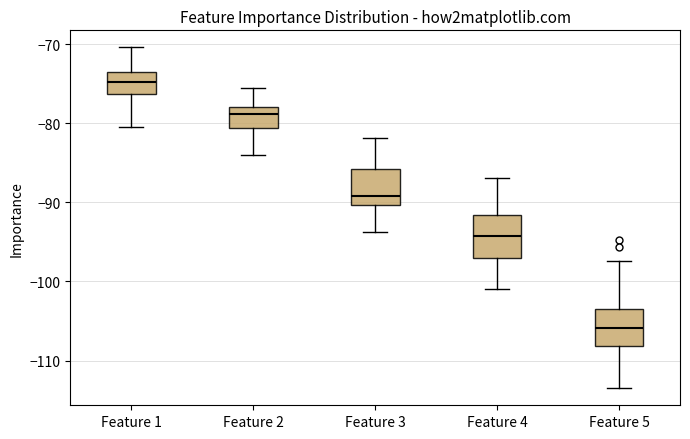

Reading left to right, transcribe this box plot: for each box, give where its median line is, the range the box spans, and where its two whiskers end, as read against the y-axis. The values are not printed on the chart, so give them approximately, as read against the axis.

Feature 1: median -75, box -76 to -73, whiskers -80 to -70
Feature 2: median -79, box -81 to -78, whiskers -84 to -75
Feature 3: median -89, box -90 to -86, whiskers -94 to -82
Feature 4: median -94, box -97 to -92, whiskers -101 to -87
Feature 5: median -106, box -108 to -104, whiskers -113 to -97